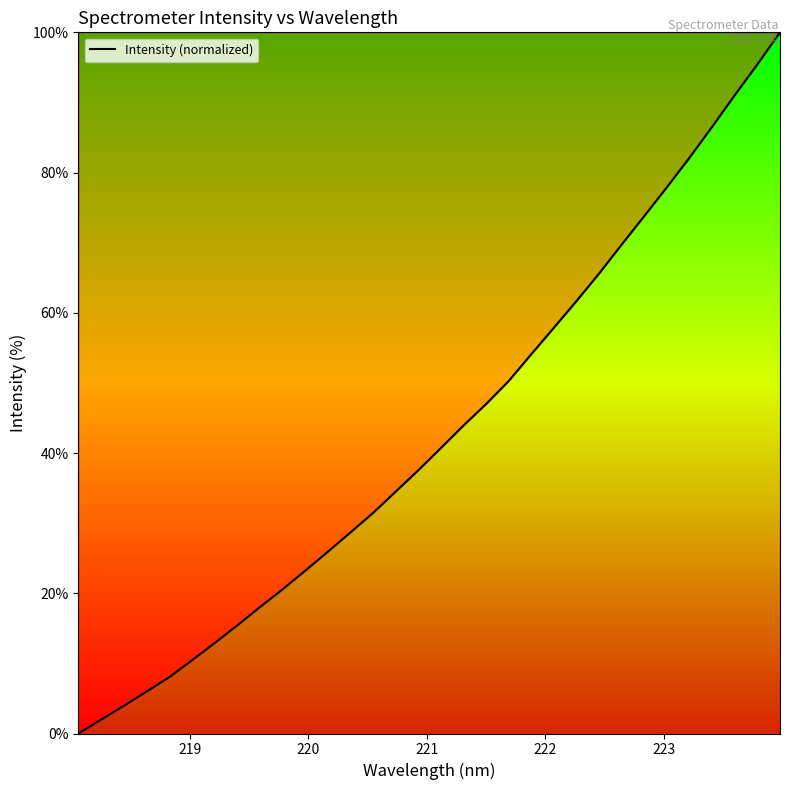

What is the difference between the maximum and minimum values?

100.0